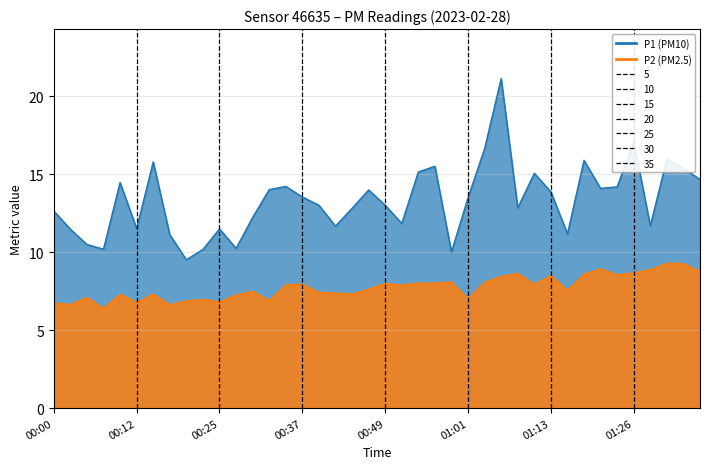

What is the label of the 30th point from the left?

01:11